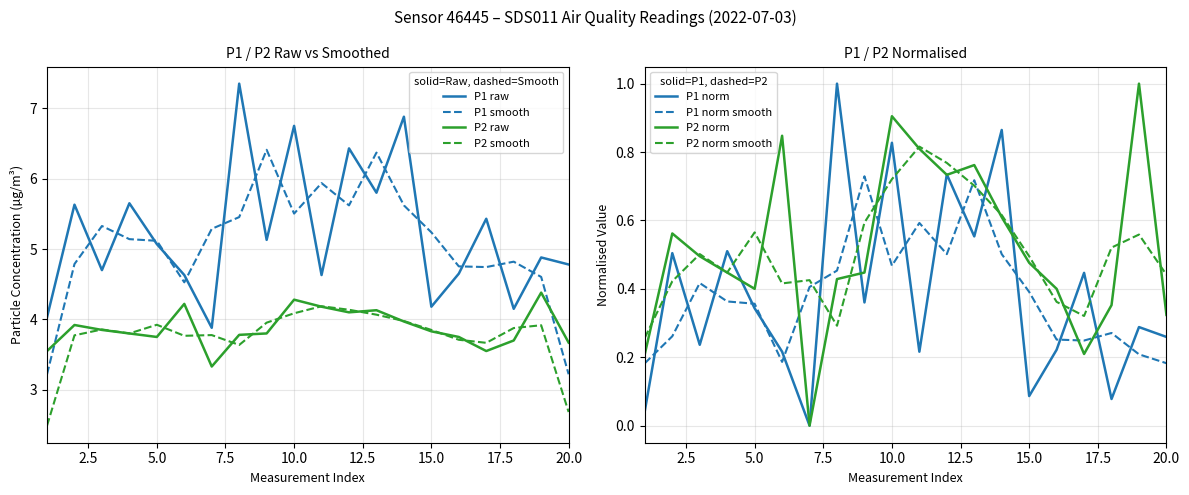

True or false: P1 smooth and P2 raw cross at least once.

True